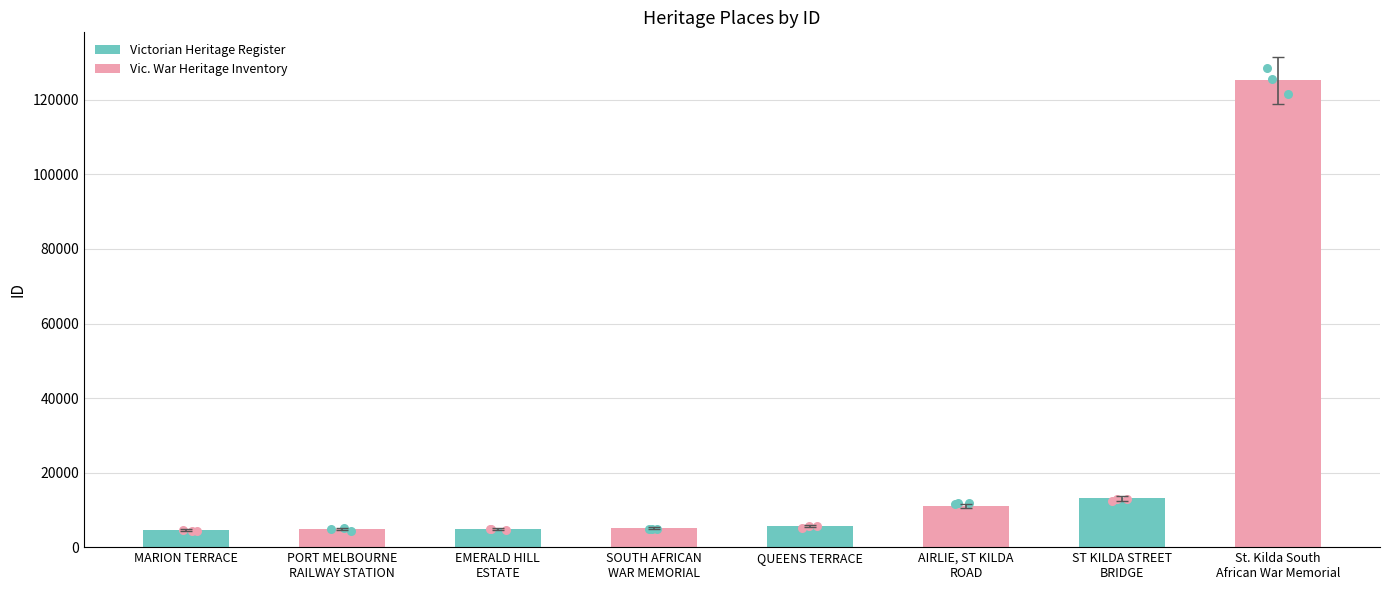

Between ST KILDA STREET
BRIDGE and SOUTH AFRICAN
WAR MEMORIAL, which is larger?

ST KILDA STREET
BRIDGE